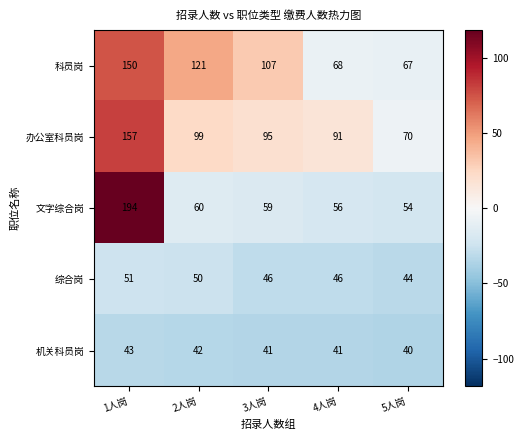

Rank the series by their maximum value, from lowest to highest.

机关科员岗, 综合岗, 科员岗, 办公室科员岗, 文字综合岗